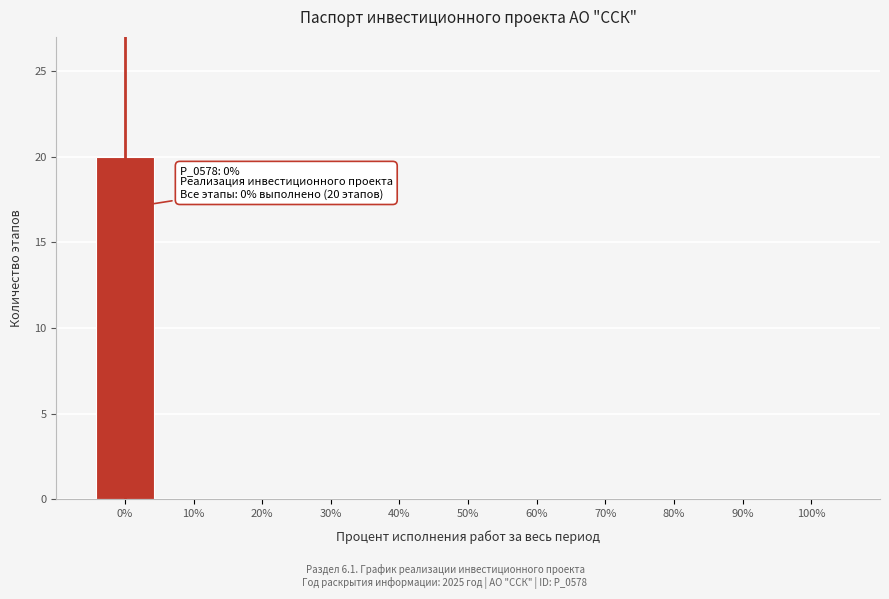

Which range on the x-axis has the tallest bar?

-5 to 5